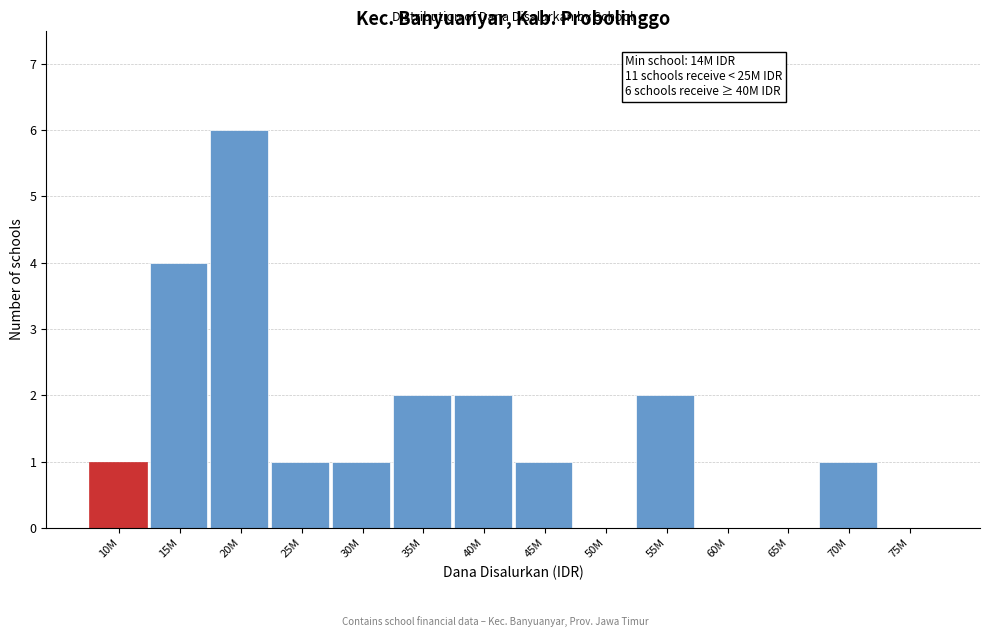

Reading right to left, extract all data points from this chart.

75M=0	70M=1	65M=0	60M=0	55M=2	50M=0	45M=1	40M=2	35M=2	30M=1	25M=1	20M=6	15M=4	10M=1